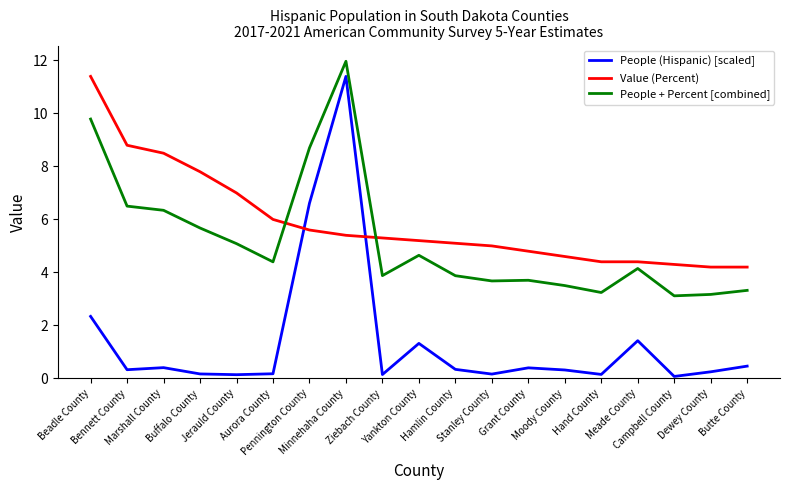

Where do Value (Percent) and People + Percent [combined] first cross each other?

Aurora County and Pennington County